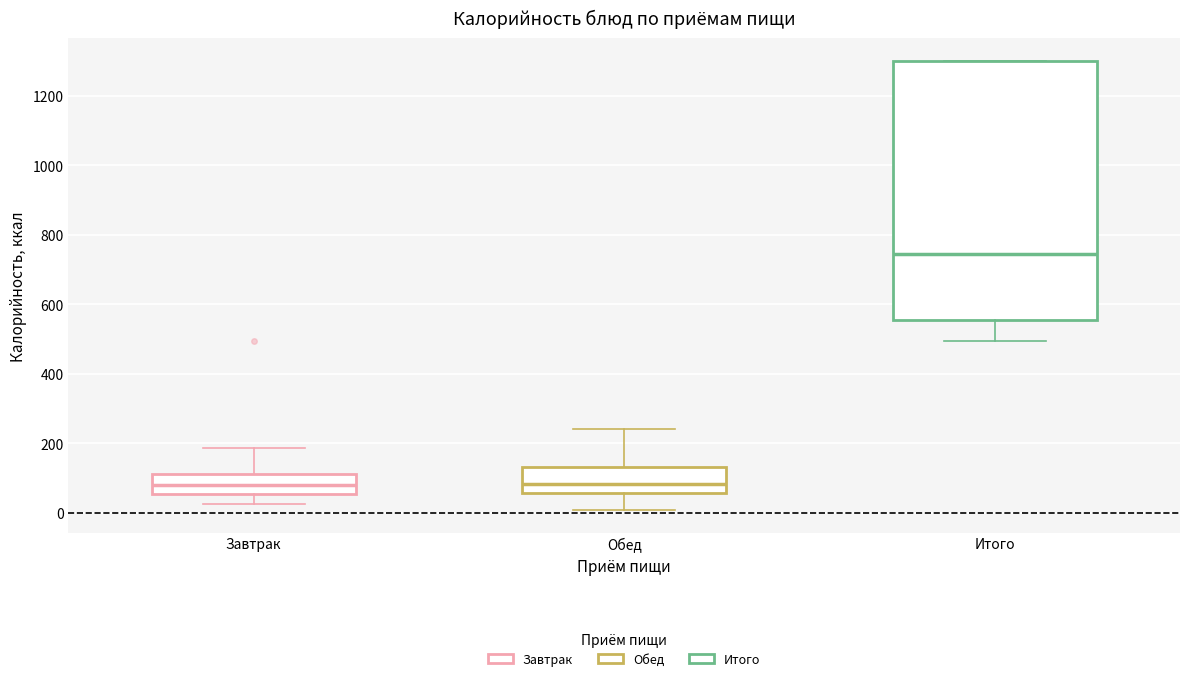

Comparing the boxes themselves (not the whiskers), which one is the tallest?

Итого